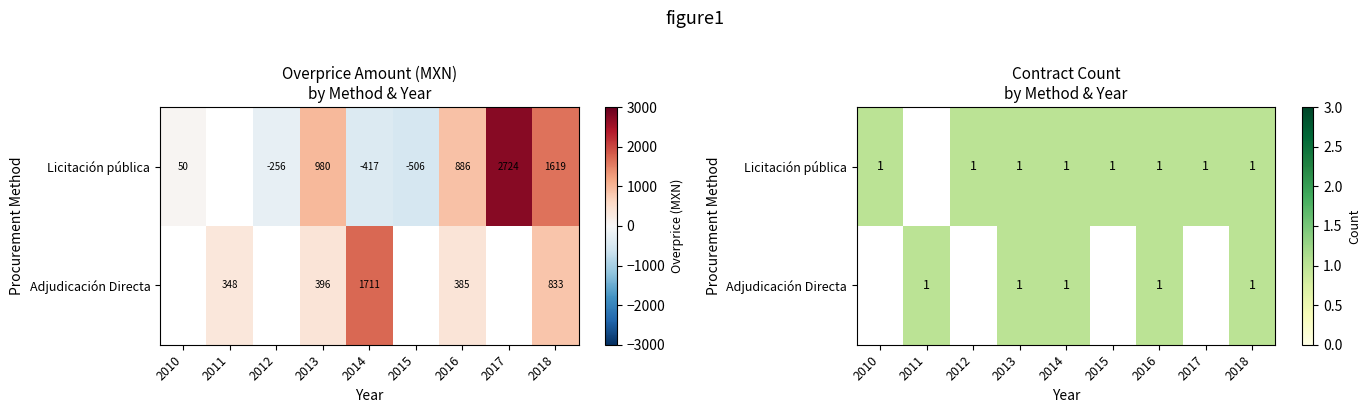

At how many categories does at least one series exceed 2468?

1